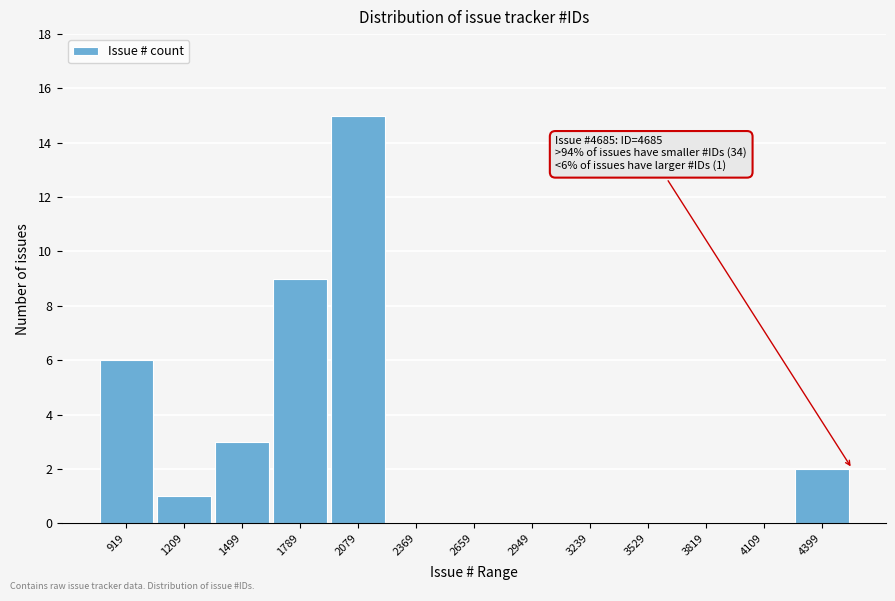

Reading right to left, list all the values displayed in this chart.

4399=2	4109=0	3819=0	3529=0	3239=0	2949=0	2659=0	2369=0	2079=15	1789=9	1499=3	1209=1	919=6